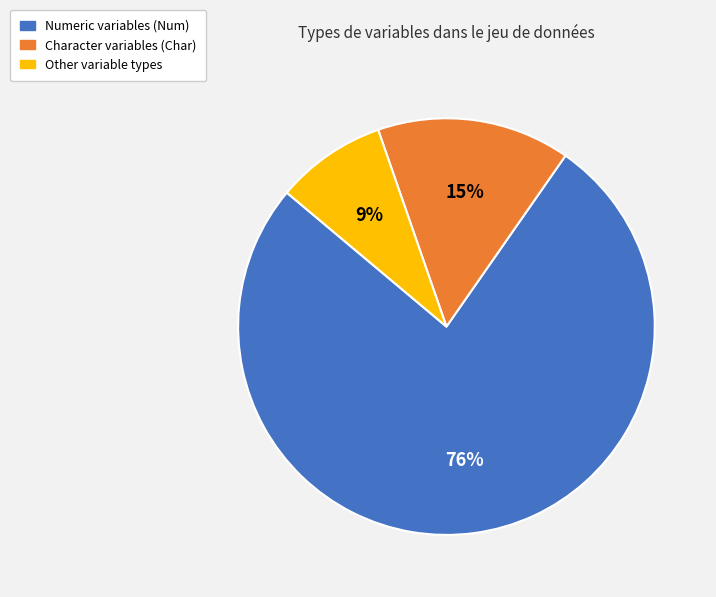

To the nearest percent, what is the average slice percentage?

33%